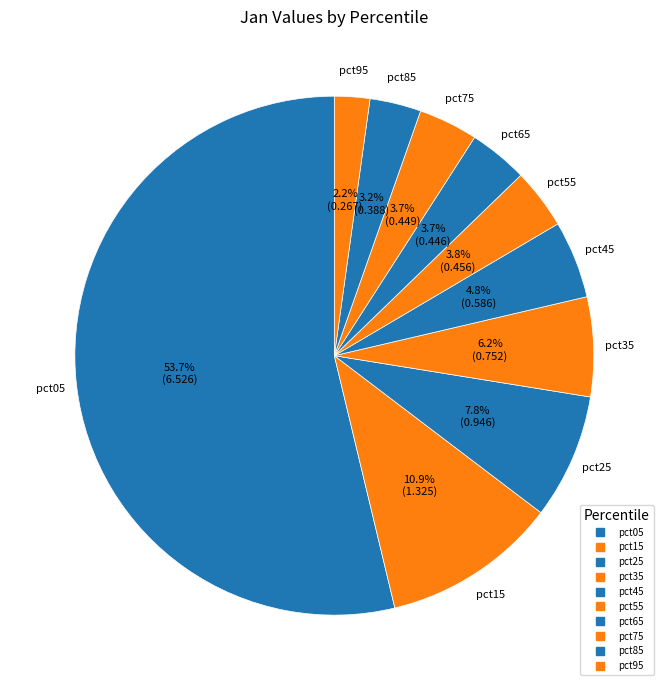

Which slice represents more than half of the pie?

pct05